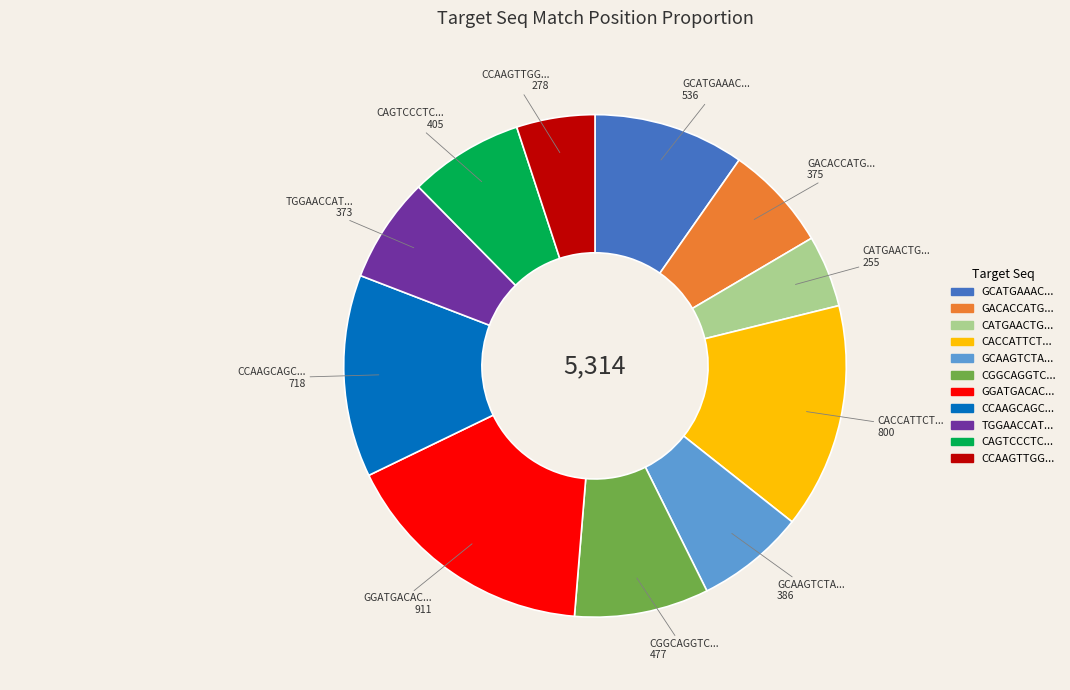

Is there any slice that represents more than half of the pie?

No